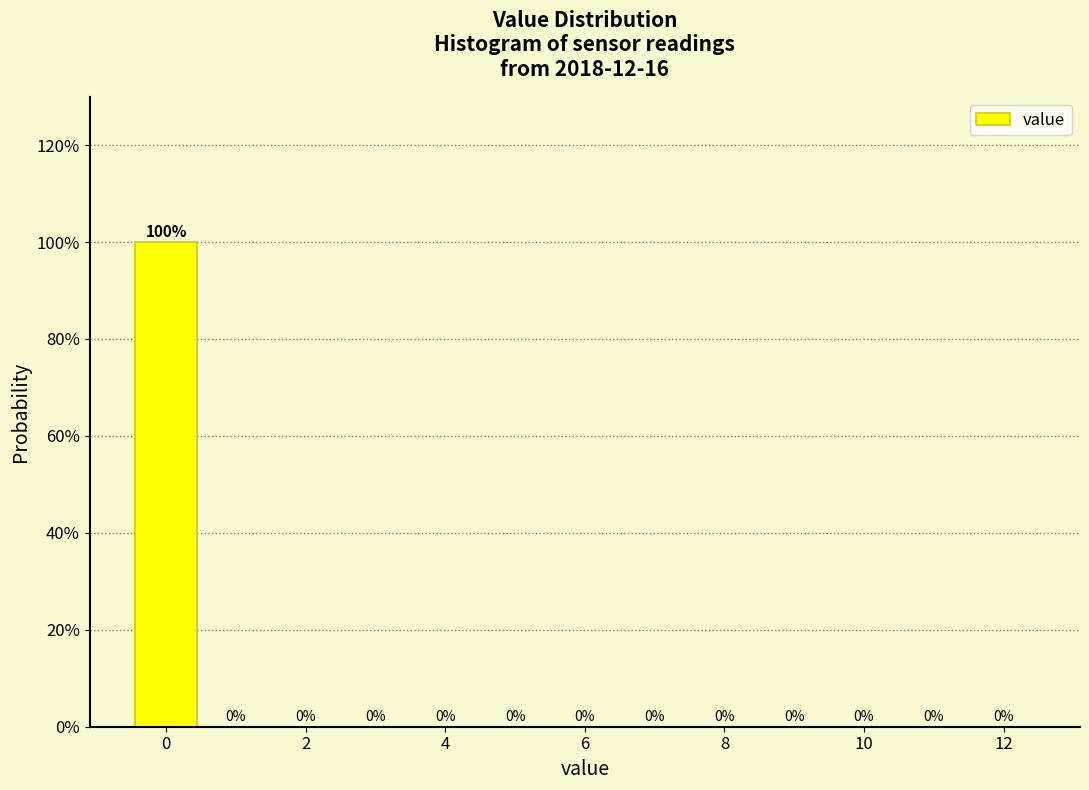

How tall is the bar that spans -0.5 to 0.5 on the x-axis? The bar edges are not printed on the chart, so give them approximately, as read against the axis.

100